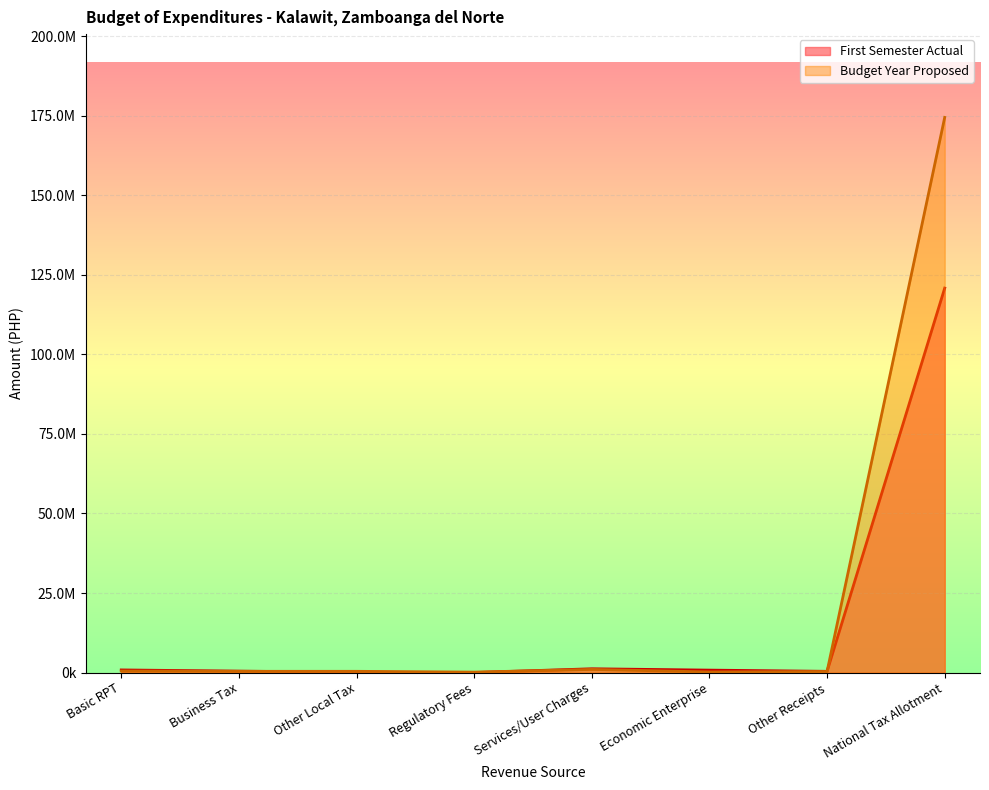

How many data points in First Semester Actual are less than 775690?

4